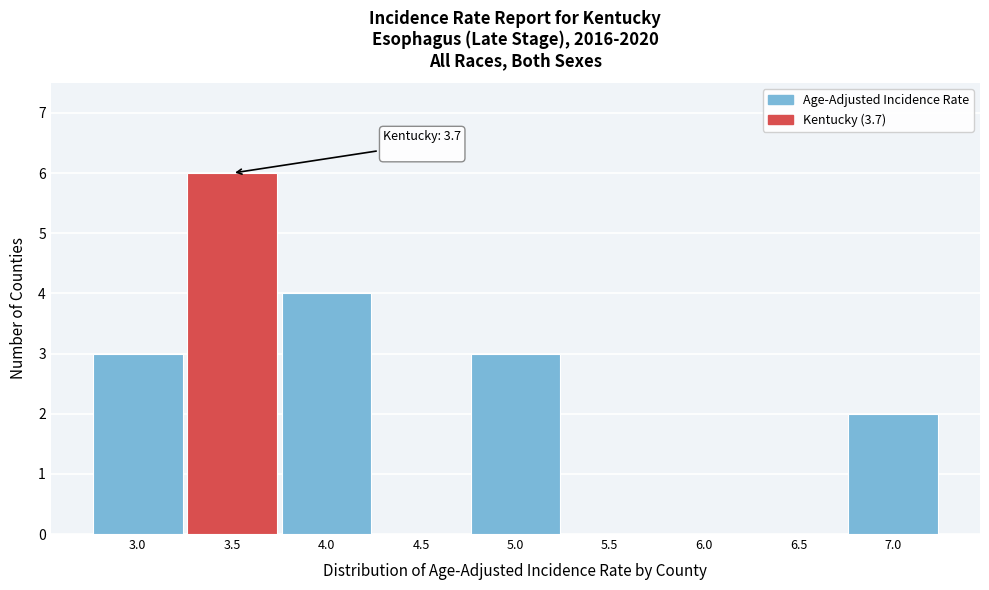

Reading right to left, list all the values displayed in this chart.

7.0=2	6.5=0	6.0=0	5.5=0	5.0=3	4.5=0	4.0=4	3.5=6	3.0=3